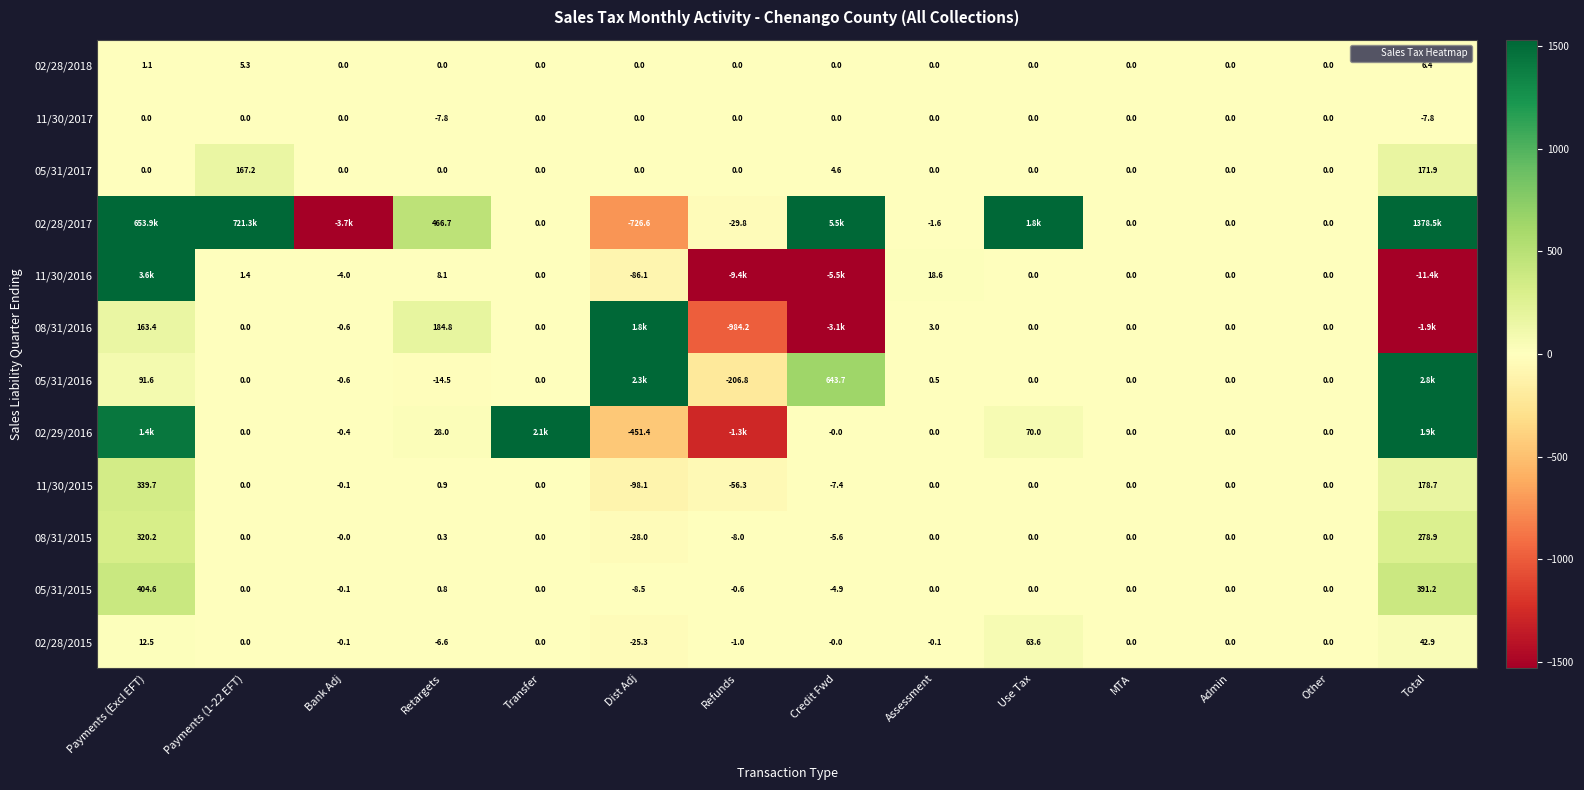

What is the difference between the second highest and second lowest values in the 08/31/2015 series?

286.9